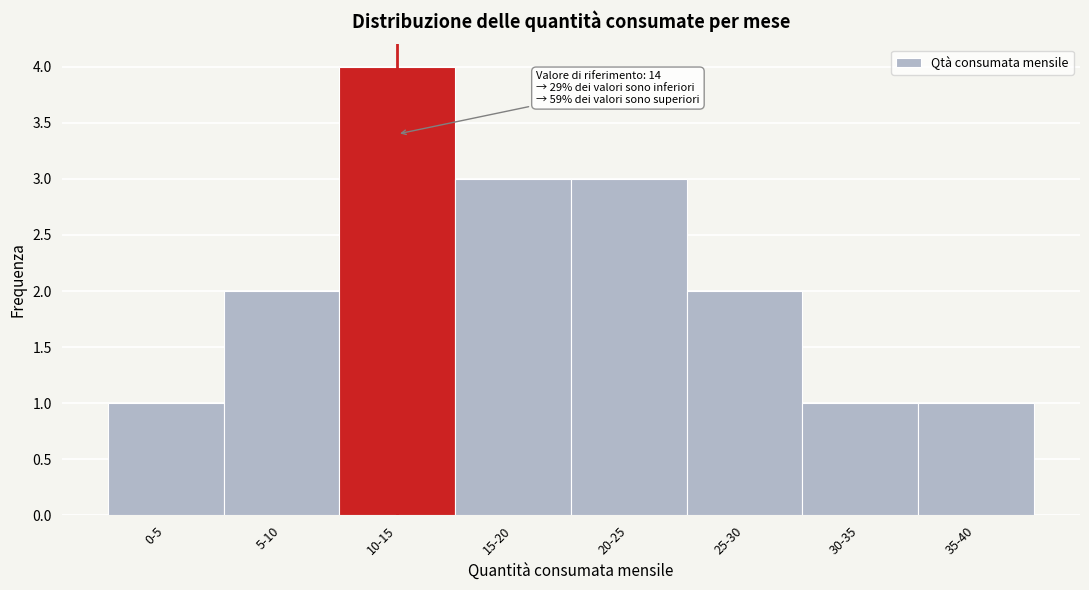

Reading right to left, list all the values displayed in this chart.

35-40=1	30-35=1	25-30=2	20-25=3	15-20=3	10-15=4	5-10=2	0-5=1